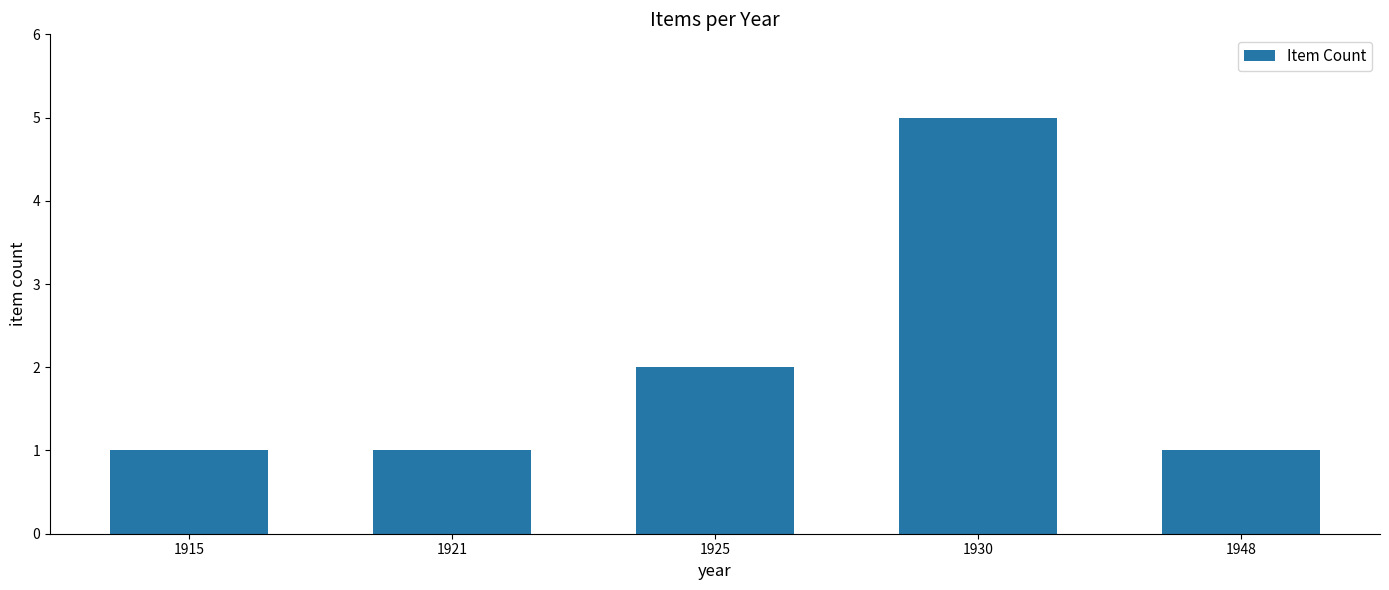

What is the sum of the values at 1930 and 1948?

6